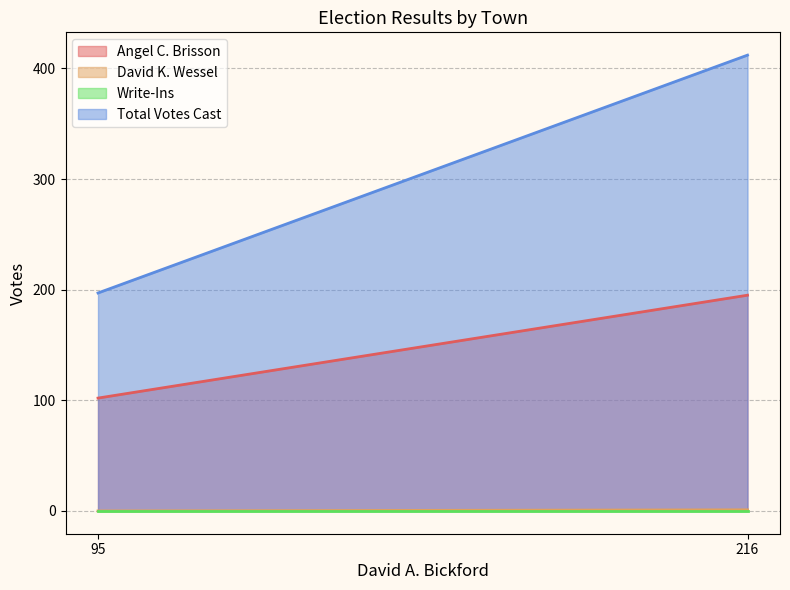

Which series has the largest range (max minus min)?

Total Votes Cast